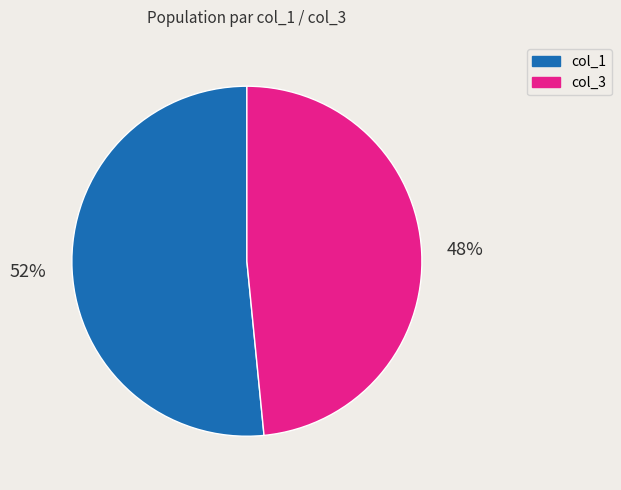

Is there a majority slice in this chart?

Yes